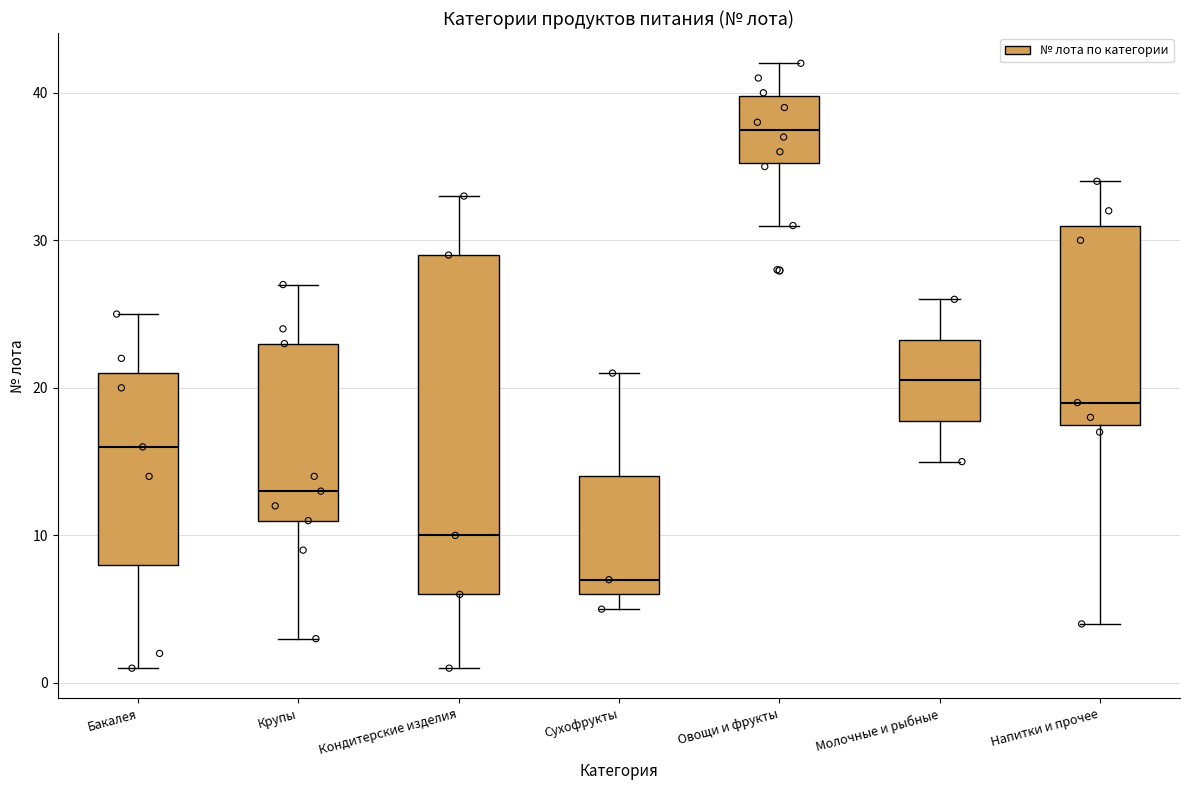

Reading left to right, read every box against the y-axis: the position of its median line, the range the box covers, and the ends of its whiskers. The values are not printed on the chart, so give them approximately, as read against the axis.

Бакалея: median 16, box 8 to 21, whiskers 1 to 25
Крупы: median 13, box 11 to 23, whiskers 3 to 27
Кондитерские изделия: median 10, box 6 to 29, whiskers 1 to 33
Сухофрукты: median 7, box 6 to 14, whiskers 5 to 21
Овощи и фрукты: median 38, box 35 to 40, whiskers 31 to 42
Молочные и рыбные: median 21, box 18 to 23, whiskers 15 to 26
Напитки и прочее: median 19, box 18 to 31, whiskers 4 to 34